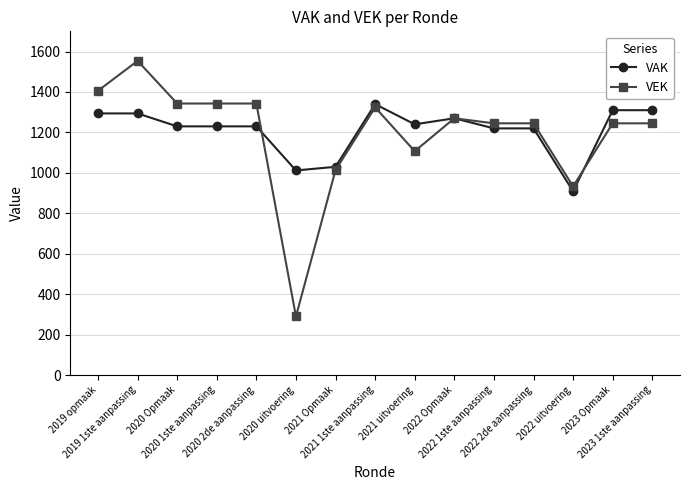

What is the maximum value shown in the chart?

1554